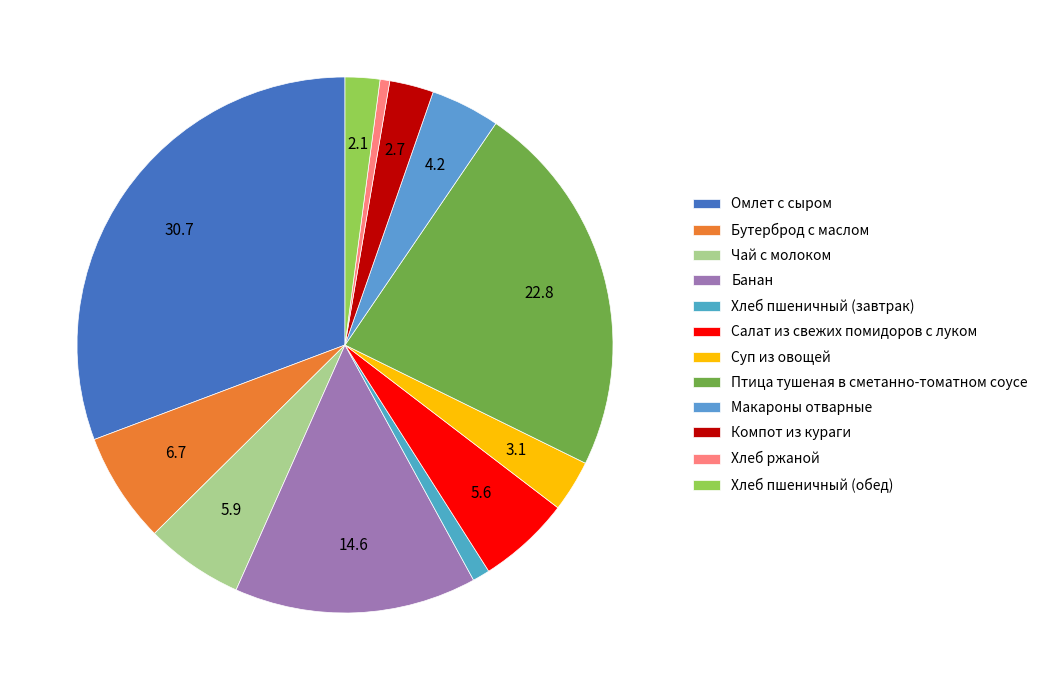

To the nearest percent, what portion does Хлеб пшеничный (обед) represent?

2%